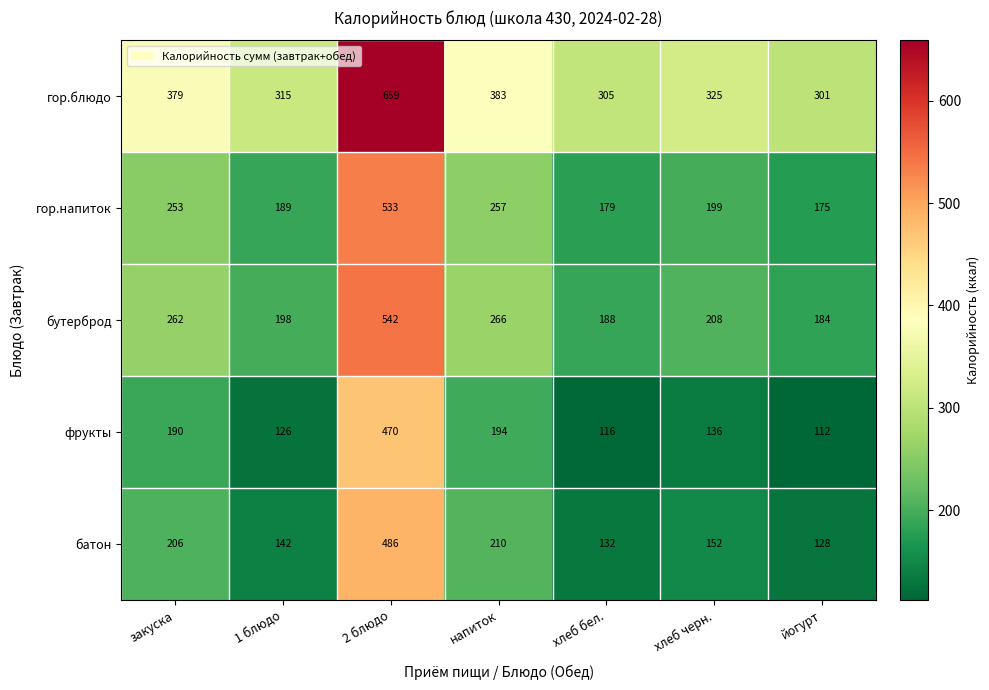

The гор.напиток series shows 175 at йогурт. True or false?

True